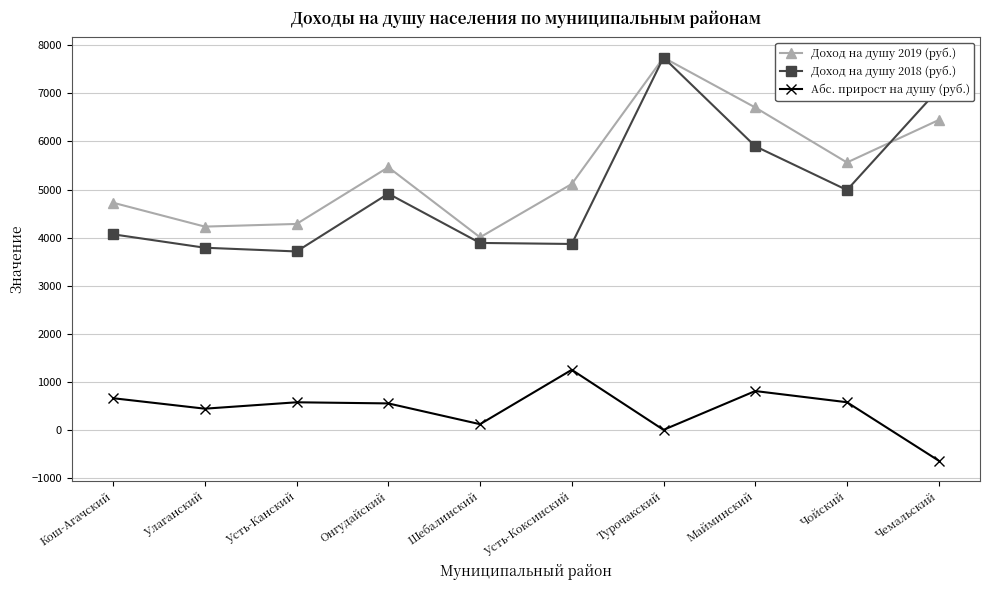

True or false: Абс. прирост на душу (руб.) and Доход на душу 2018 (руб.) cross at least once.

False